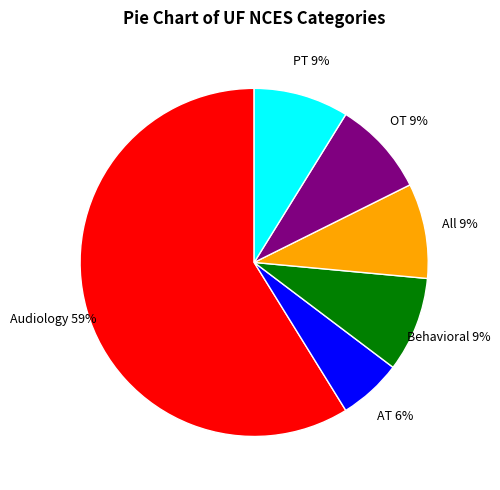

Approximately how many times larger is the value at AT compared to Audiology?

0.1